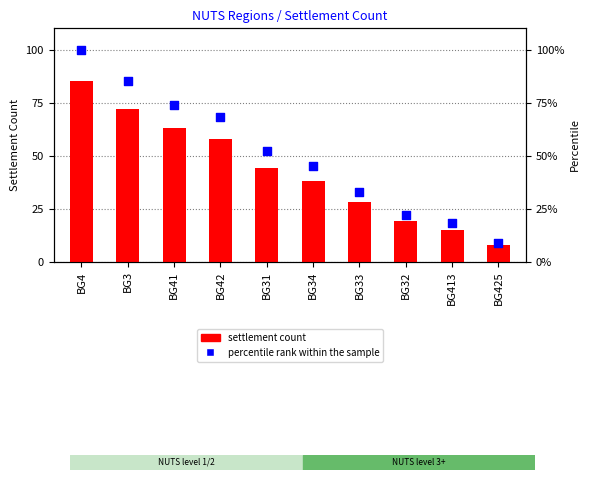

At how many categories does at least one series exceed 18?

8